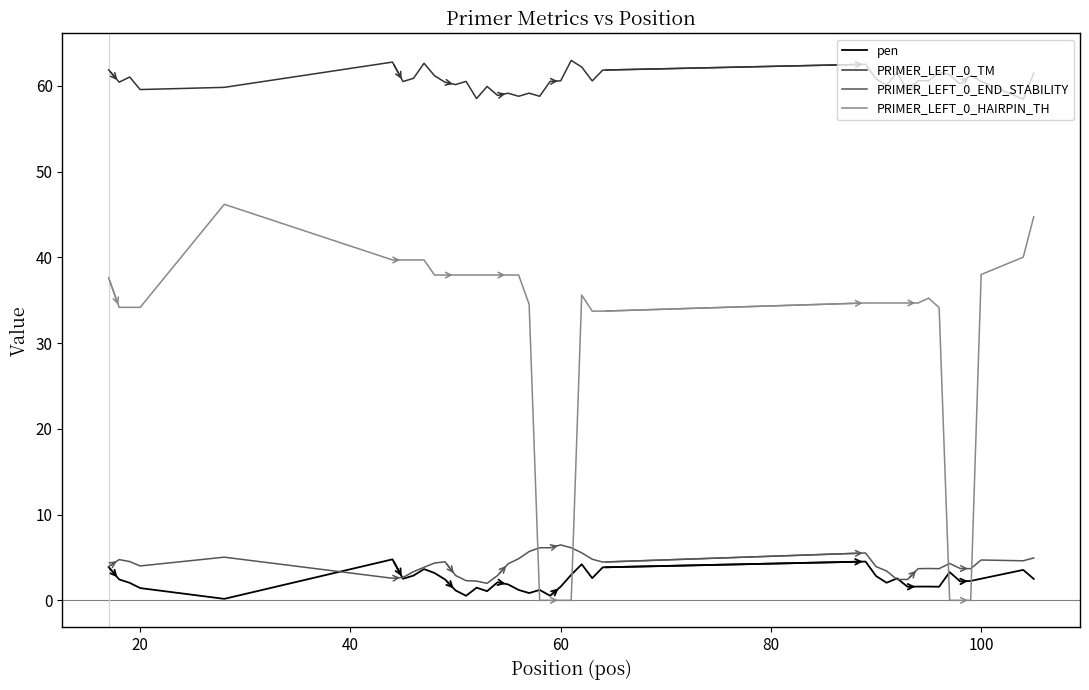

Which series has the largest range (max minus min)?

PRIMER_LEFT_0_HAIRPIN_TH